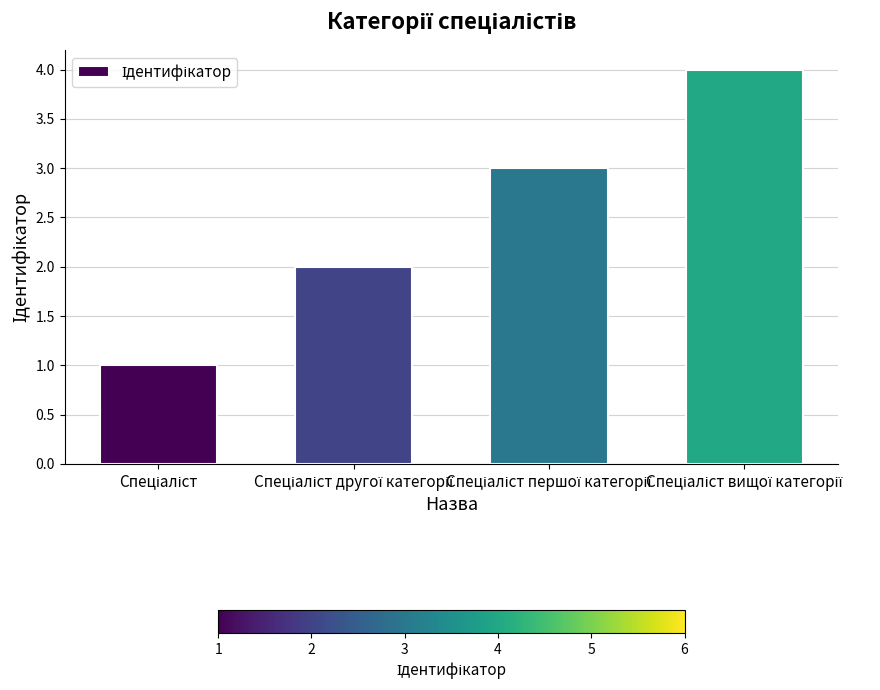

What is the difference between the maximum and minimum values?

3